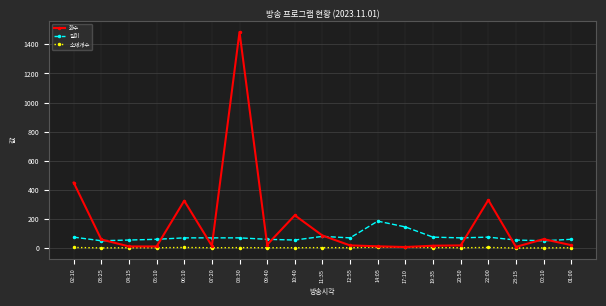

What is the maximum value for 소재개수?

6